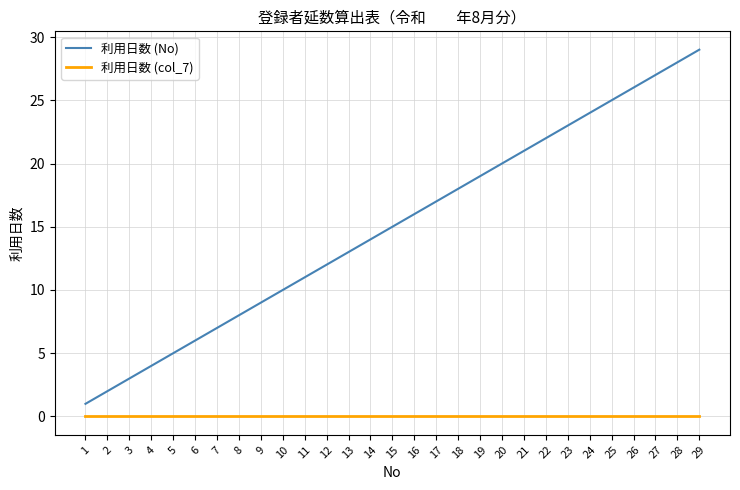

Reading left to right, what are all the values shown in this chart?

利用日数 (No): 1	2	3	4	5	6	7	8	9	10	11	12	13	14	15	16	17	18	19	20	21	22	23	24	25	26	27	28	29
利用日数 (col_7): 0	0	0	0	0	0	0	0	0	0	0	0	0	0	0	0	0	0	0	0	0	0	0	0	0	0	0	0	0